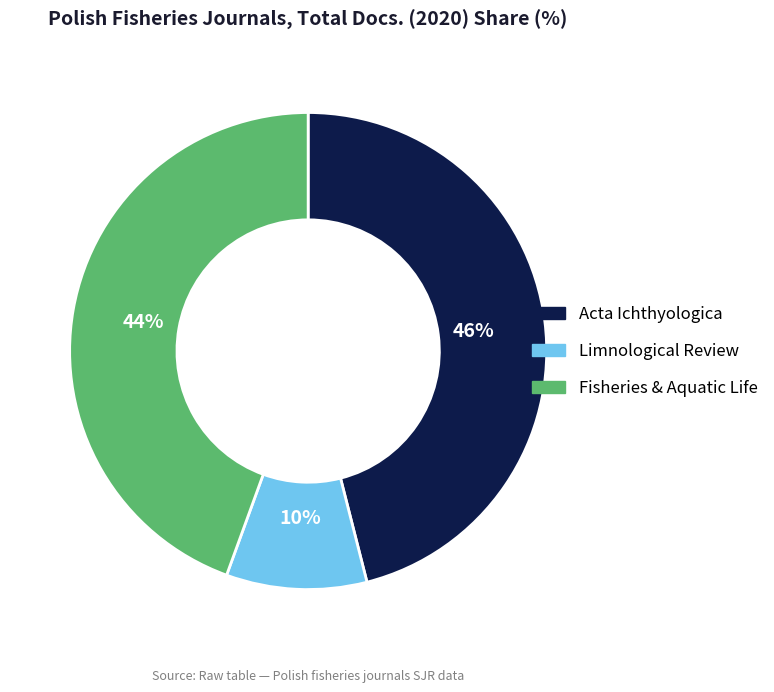

To the nearest percent, what is the average slice percentage?

33%